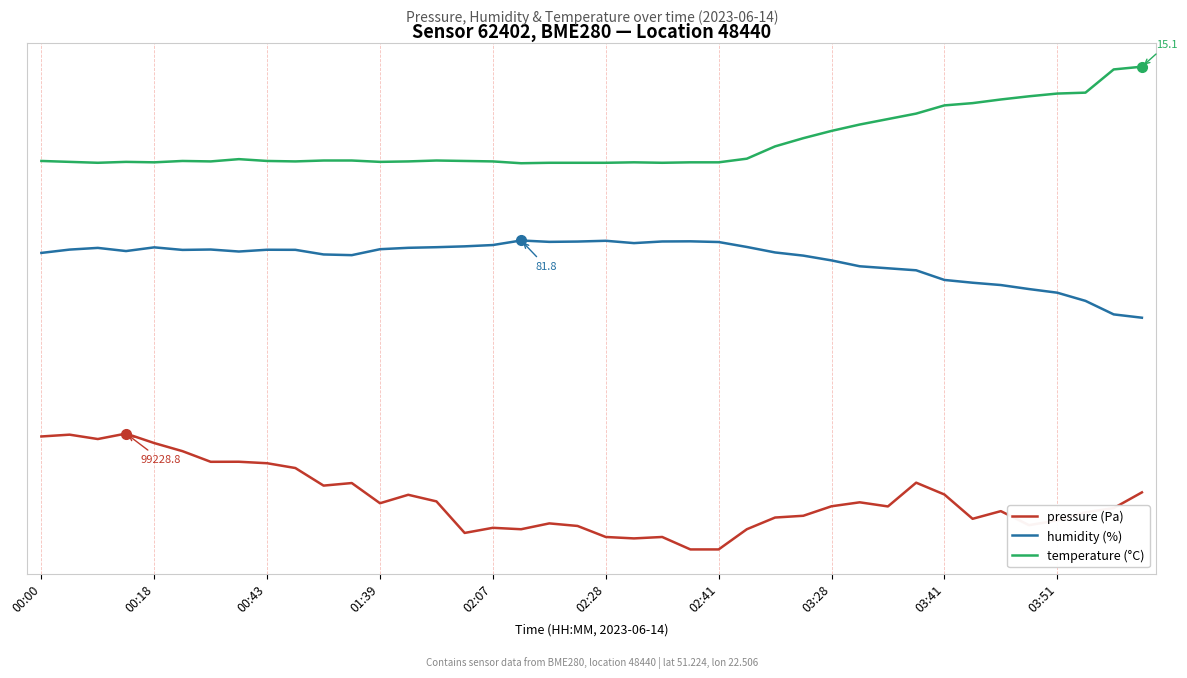

What is the sum of all pressure (Pa) values?

1847.5